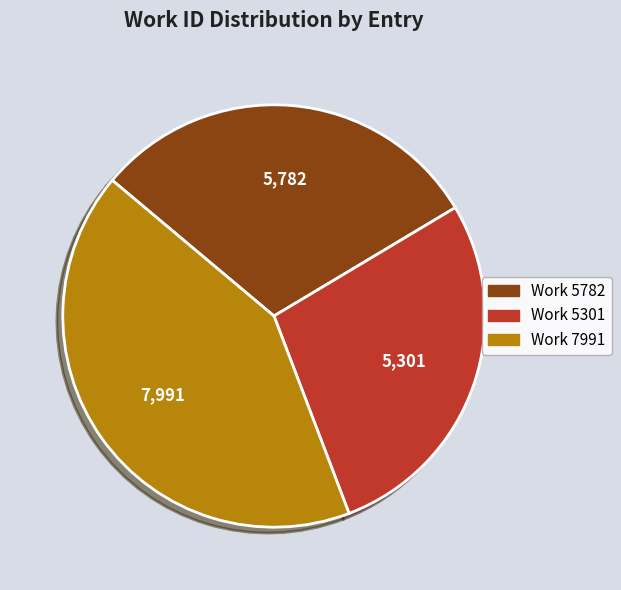

True or false: Work 7991 accounts for 49% of the total.

False